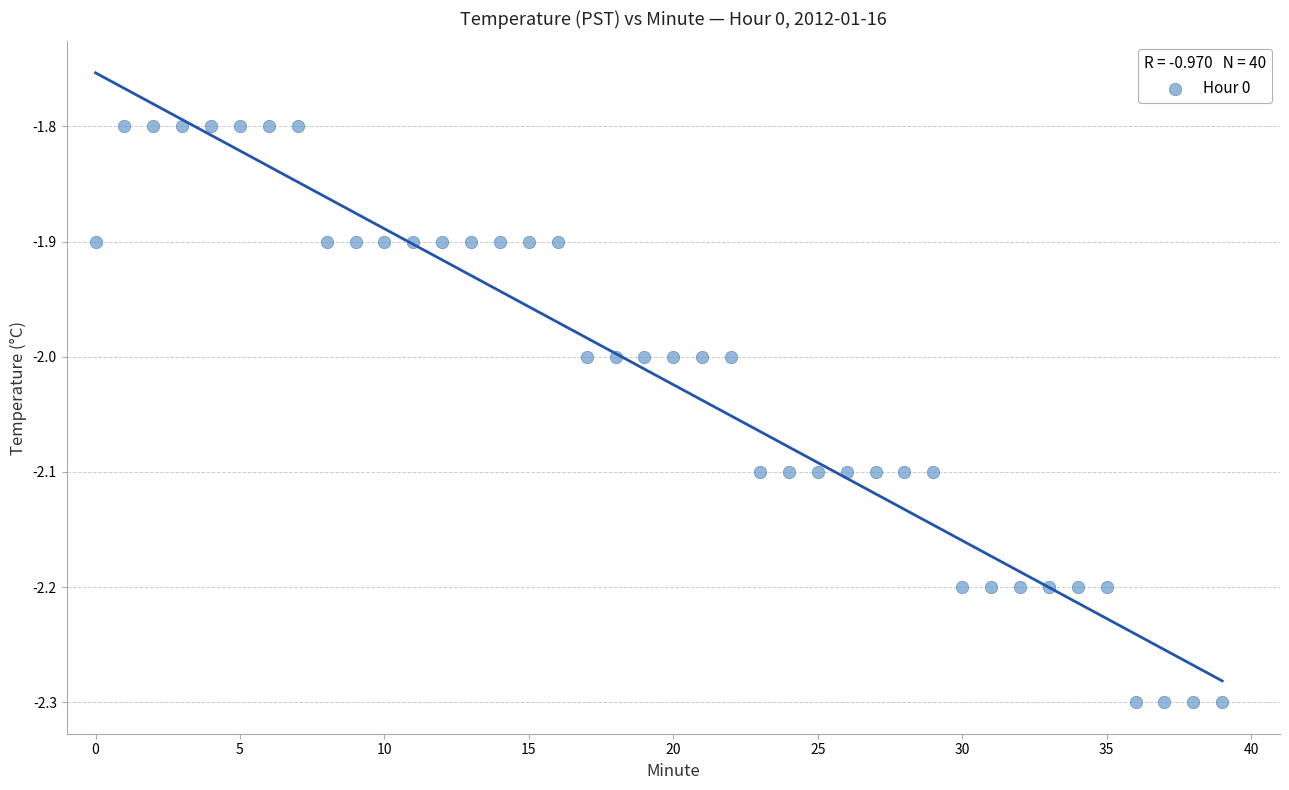

What is the range of Y values (max minus min)?

0.5